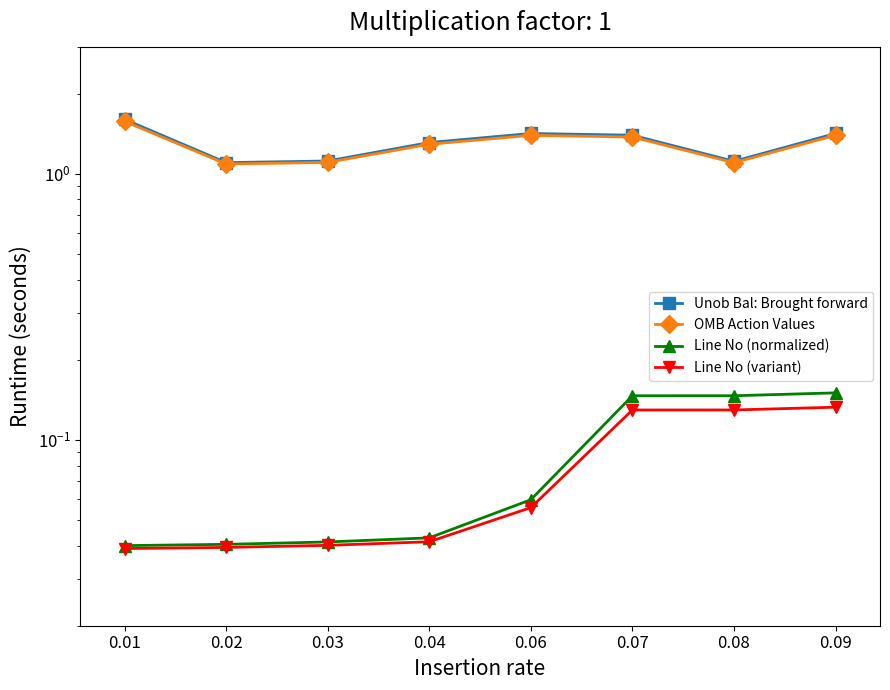

What are all the series names shown in the legend?

Unob Bal: Brought forward, OMB Action Values, Line No (normalized), Line No (variant)